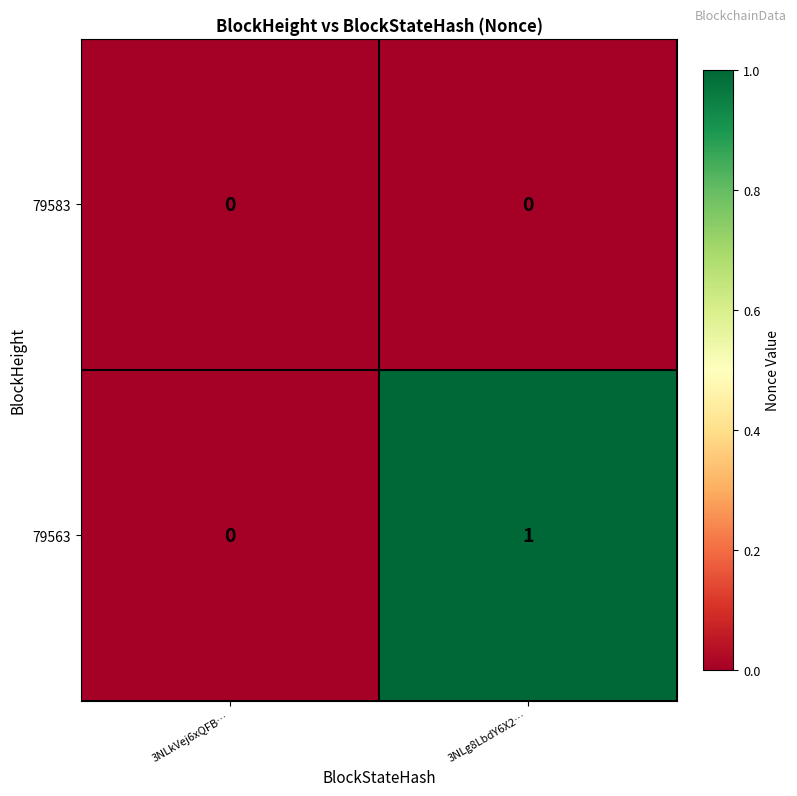

List the series in order of their peak value, lowest first.

79583, 79563